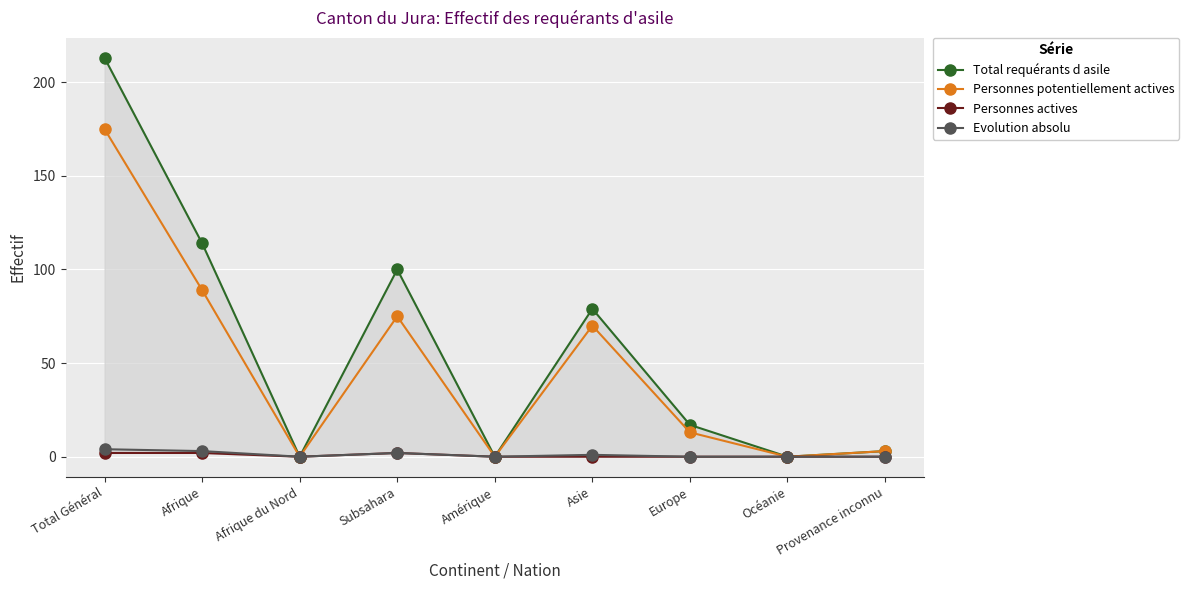

What is the difference between the Evolution absolu values at Subsahara and Afrique?

1